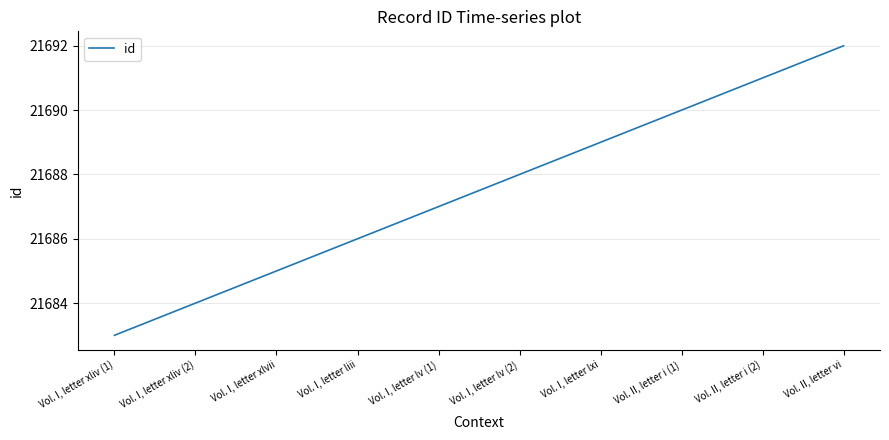

Count the values in the range 21685 to 21690.

6